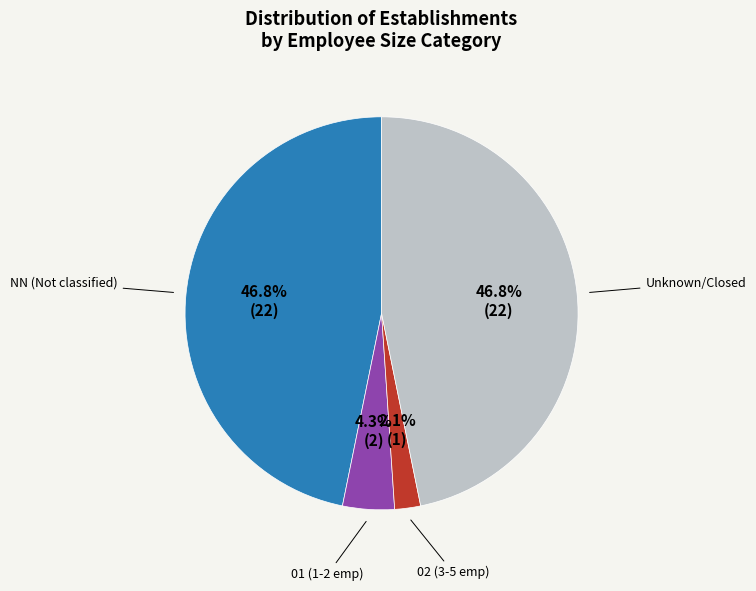

Does any single category account for the majority?

No